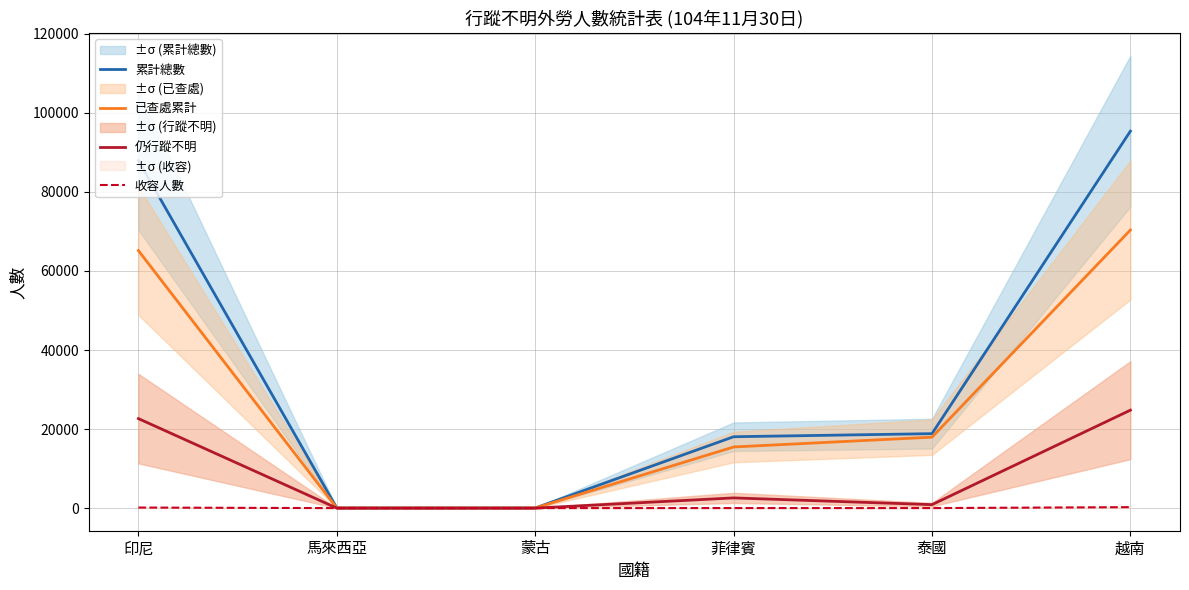

True or false: 收容人數 and 仍行蹤不明 intersect in this chart.

False